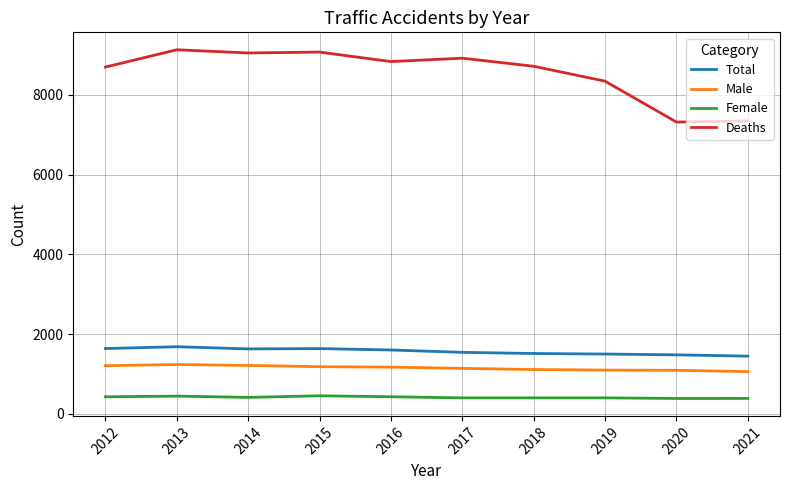

Which series has the largest range (max minus min)?

Deaths